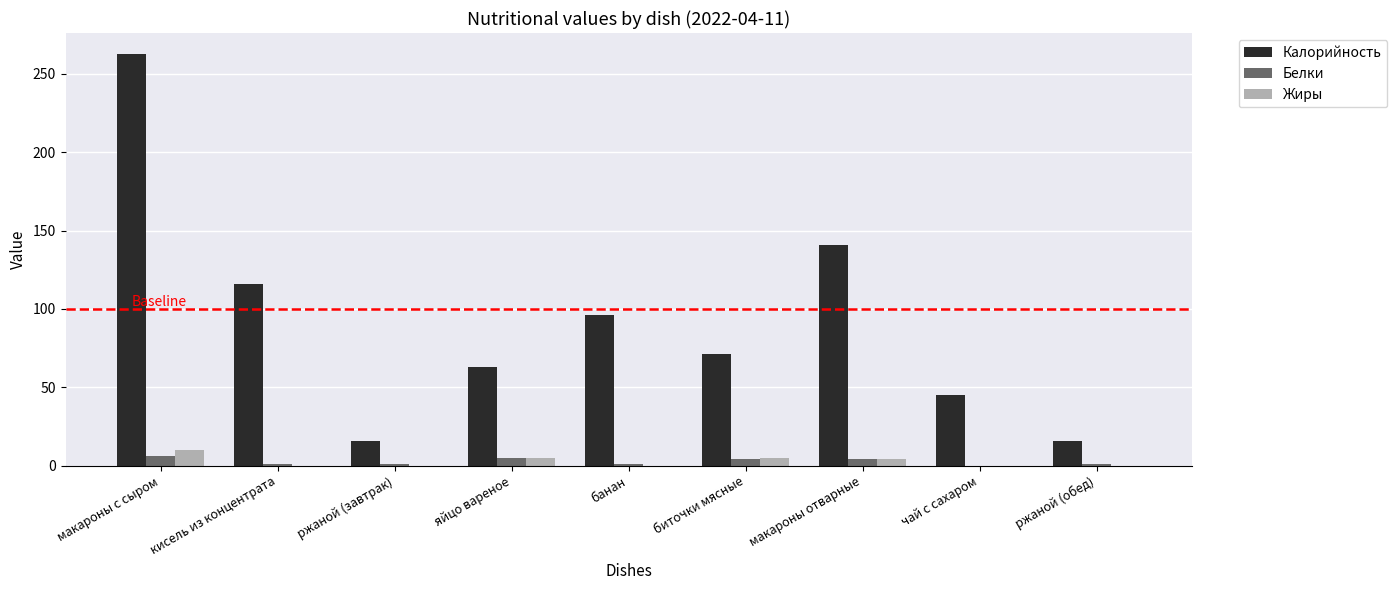

Between макароны с сыром and макароны отварные, which series saw the biggest shift?

Калорийность